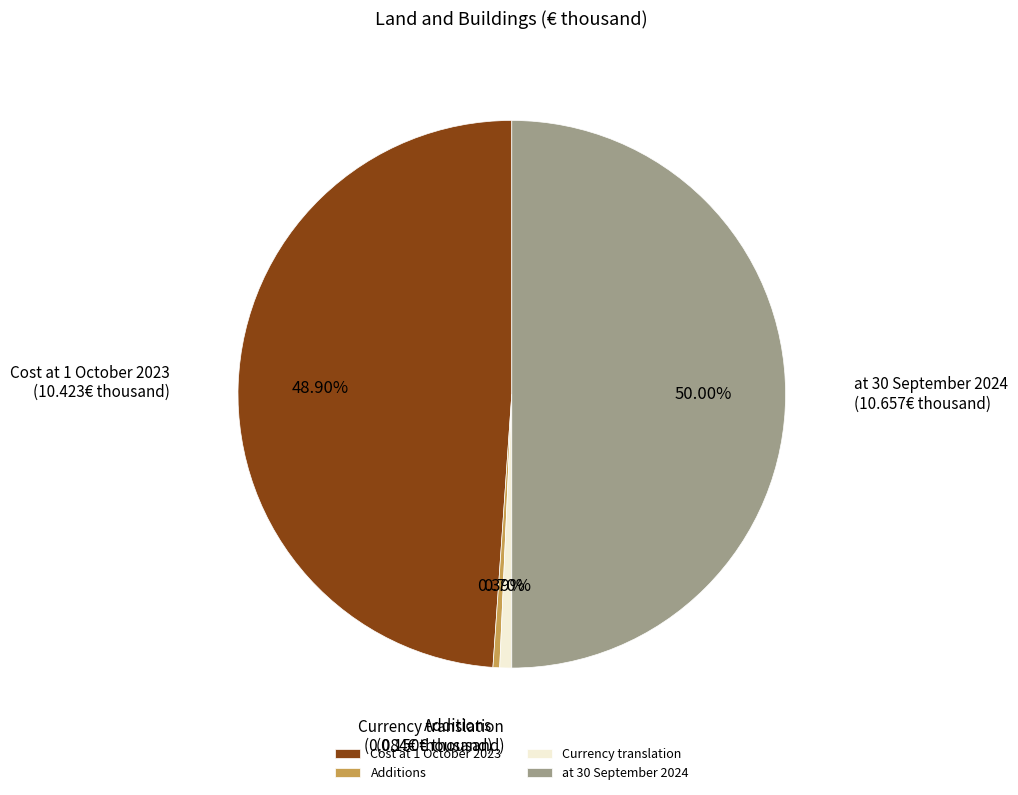

Does Additions represent more than half of the total?

No